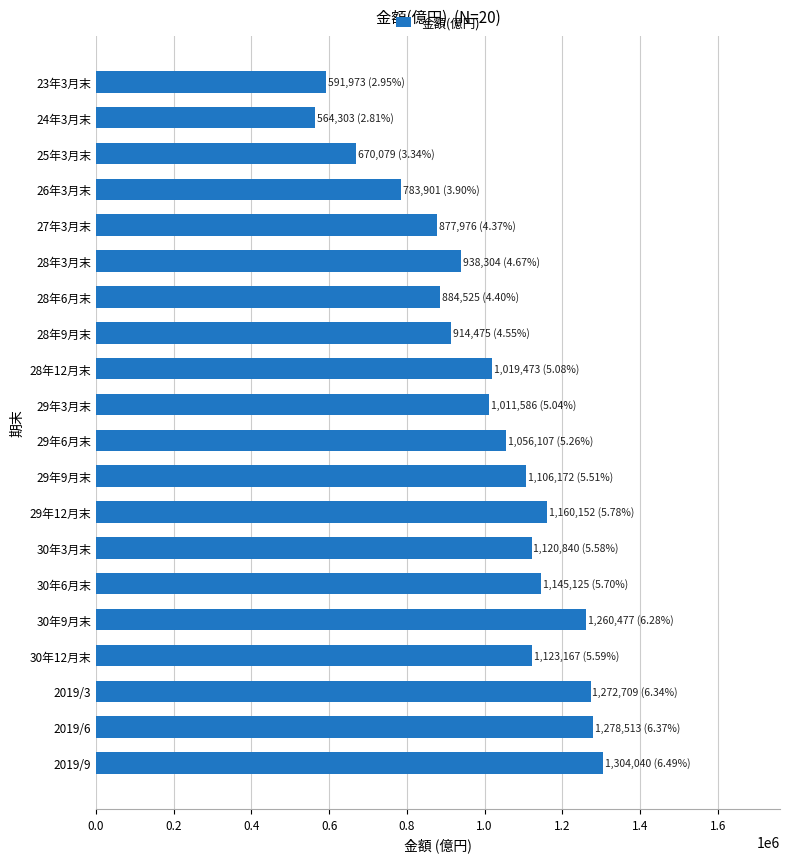

What is the change in value from 24年3月末 to 29年6月末?

+491803.5